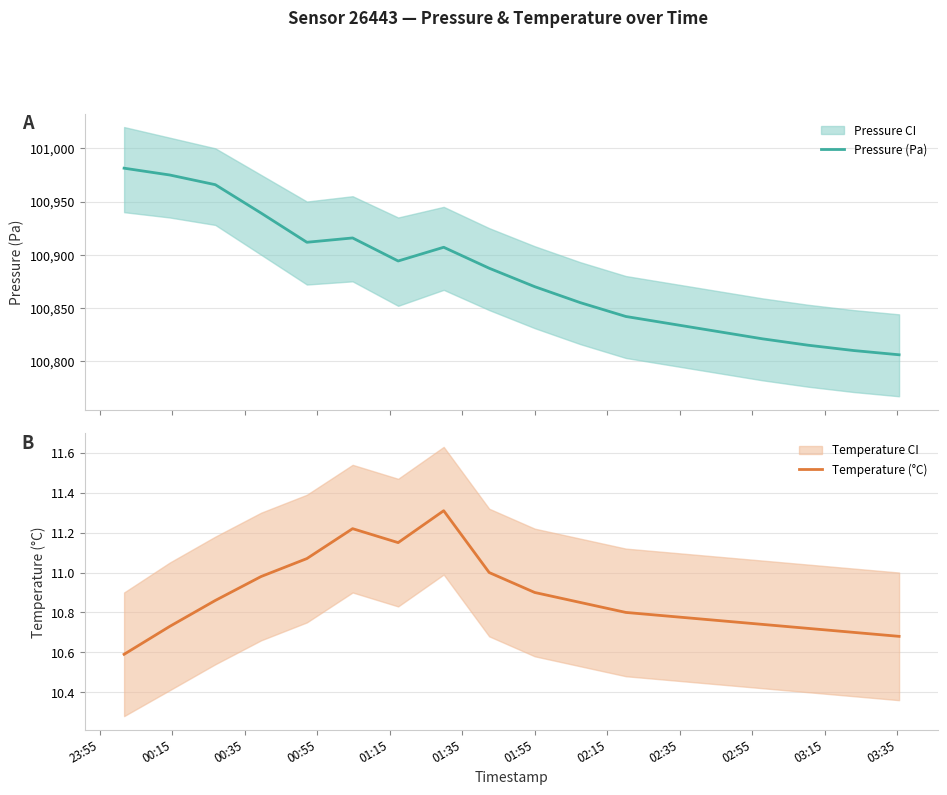

Reading left to right, what are all the values shown in this chart?

Pressure (Pa): 100981.3	100974.9	100965.8	100939.2	100911.7	100915.8	100894.1	100907.0	100887.3	100870.0	100855.0	100842.0	100835.0	100828.0	100821.0	100815.0	100810.0	100806.0
Temperature (°C): 10.6	10.7	10.9	11.0	11.1	11.2	11.2	11.3	11.0	10.9	10.8	10.8	10.8	10.8	10.7	10.7	10.7	10.7